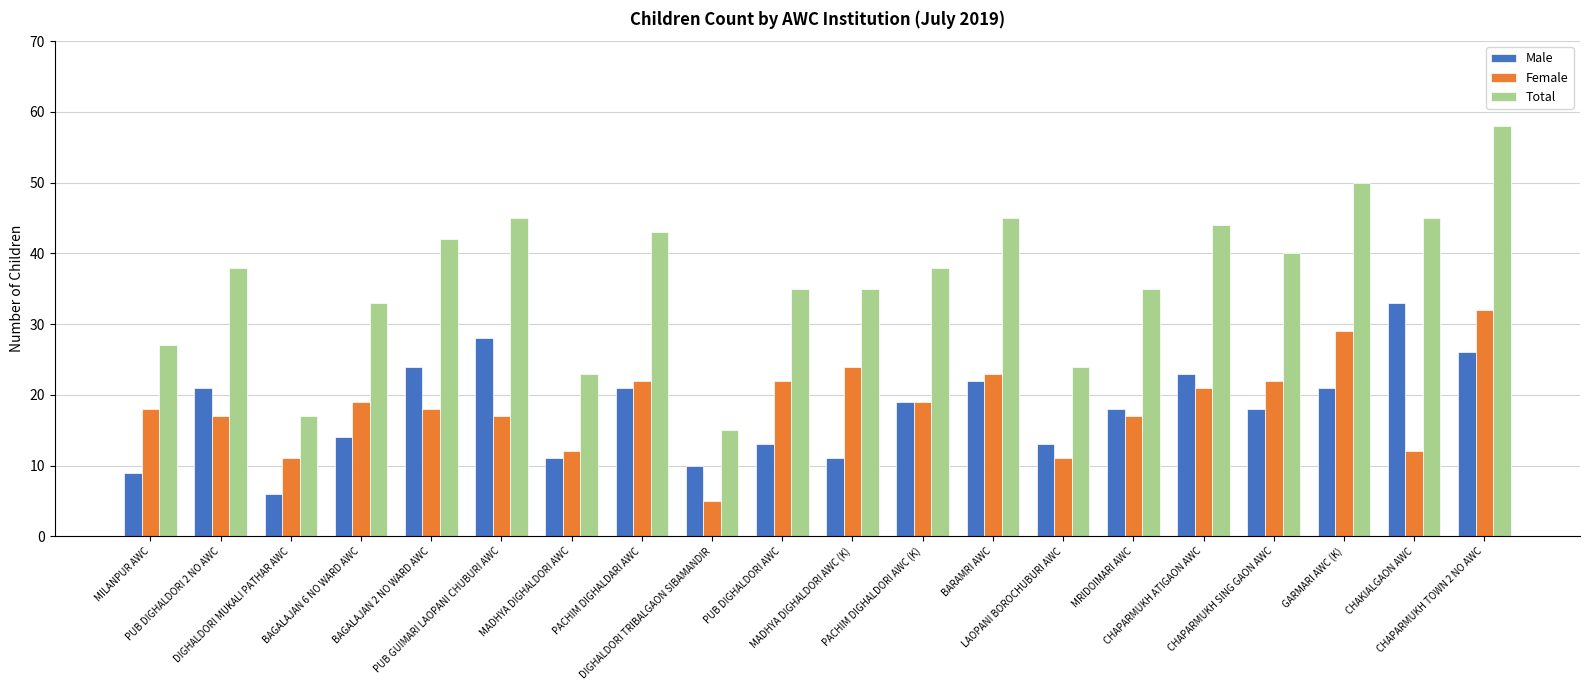

Which series has the largest total across all categories?

Total